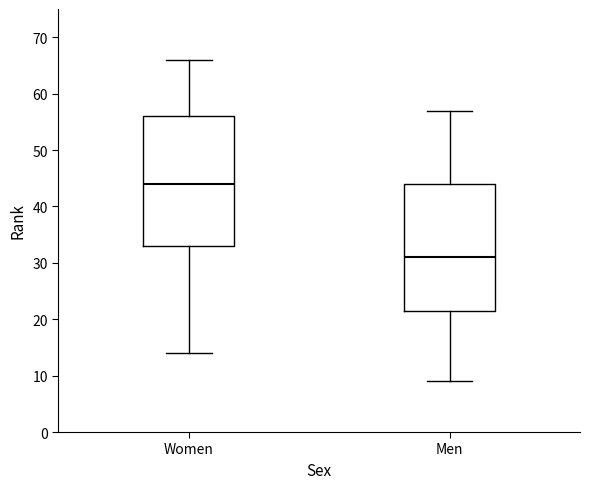

Which box's median line is the lowest?

Men